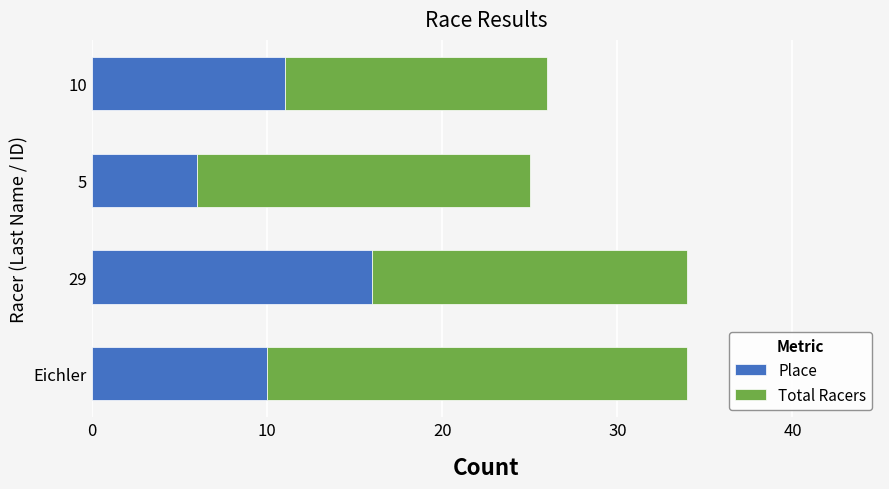

What is the maximum value for Place?

16